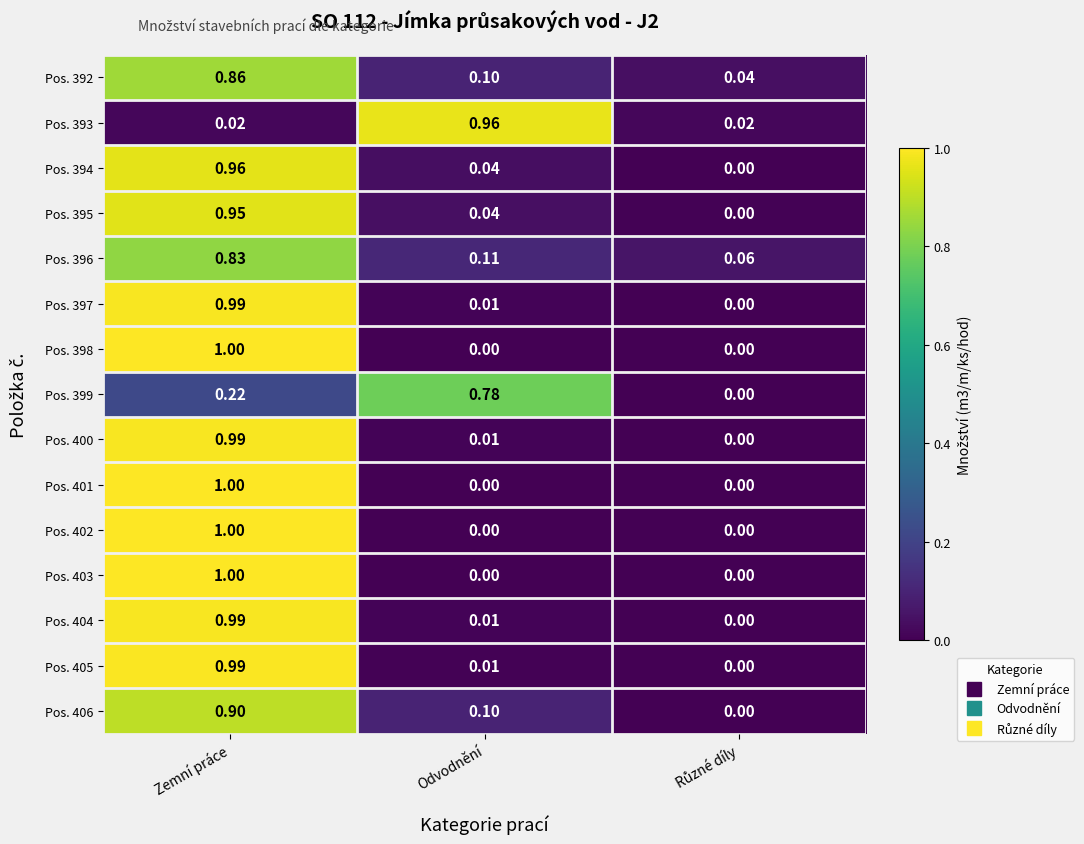

Is the value of Pos. 392 at Odvodnění greater than the value of Pos. 393 at Zemní práce?

Yes